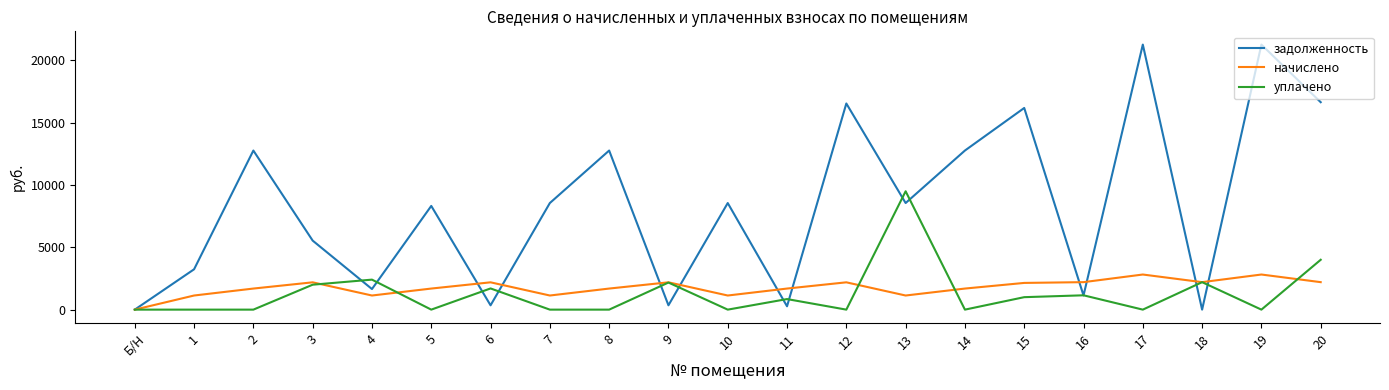

The value of задолженность at 18 is -6507.7. True or false?

False